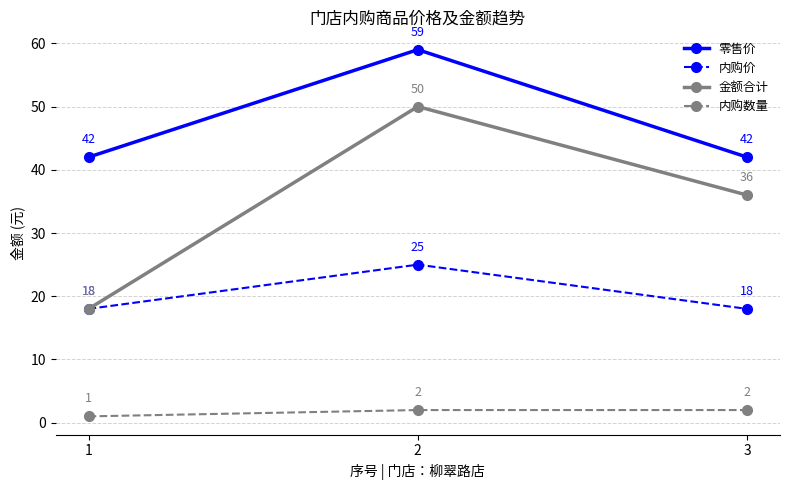

At which category does the chart reach its peak across all series?

2